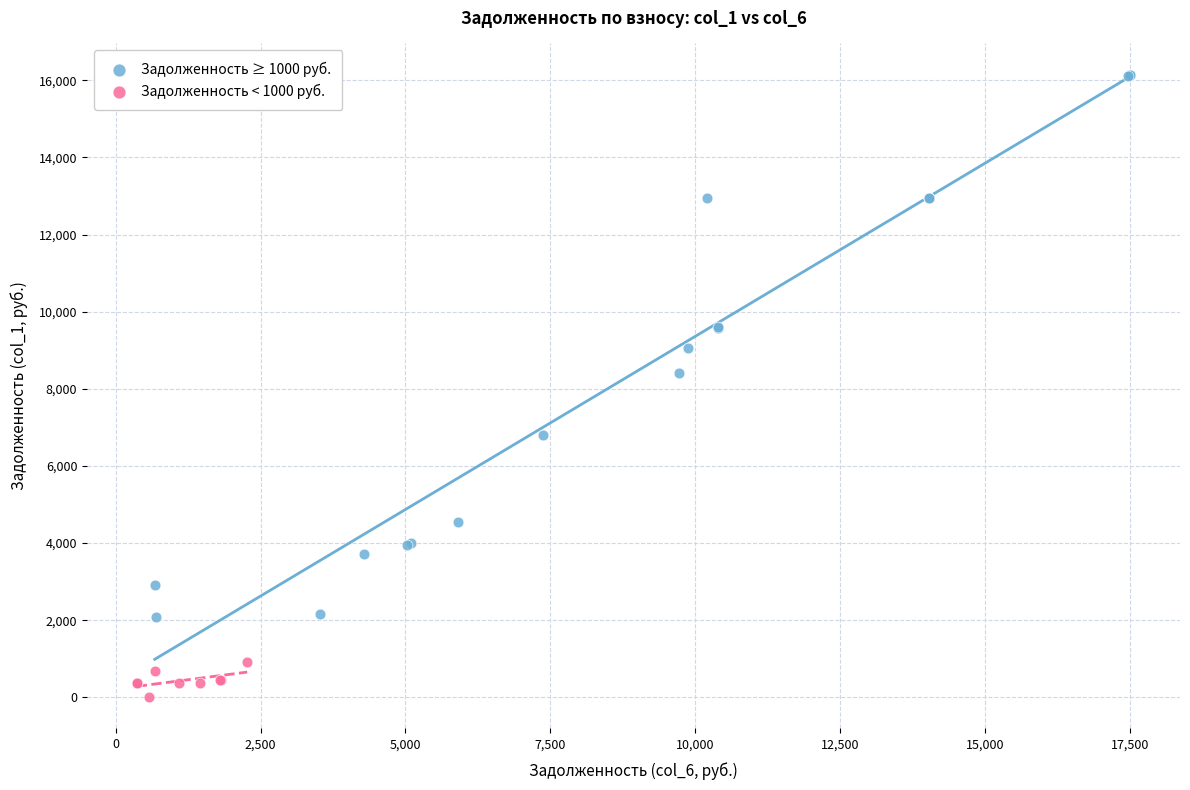

What are all the series names shown in the legend?

Задолженность ≥ 1000 руб., Задолженность < 1000 руб.